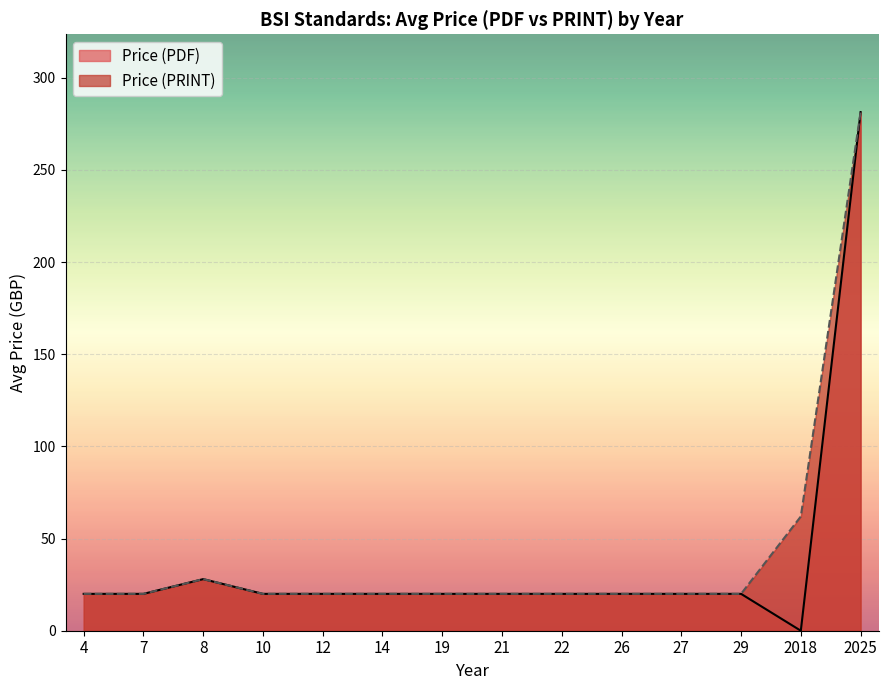

What is the maximum value for Price (PDF)?

281.4